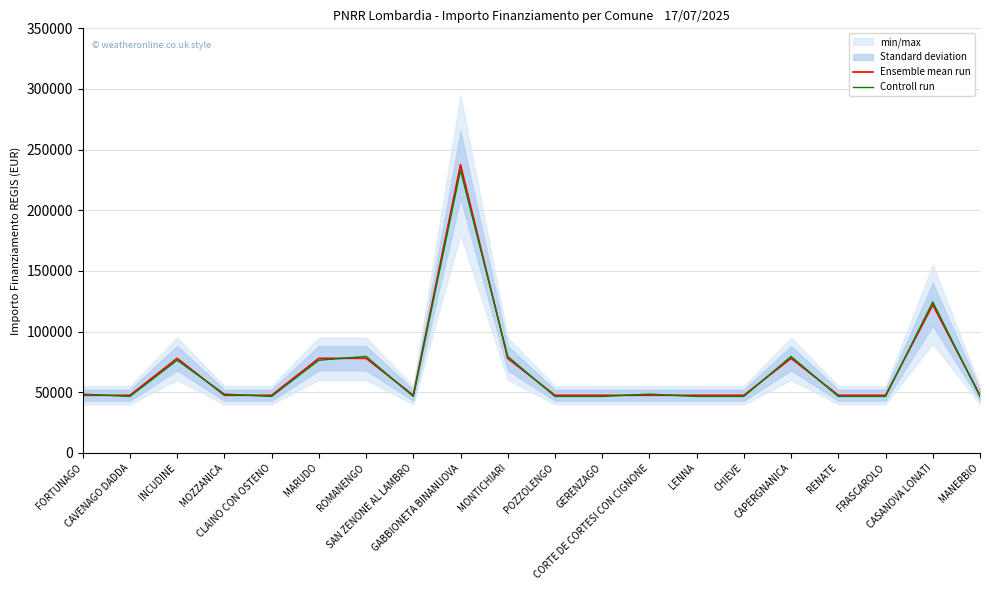

Does the chart have visible grid lines?

Yes